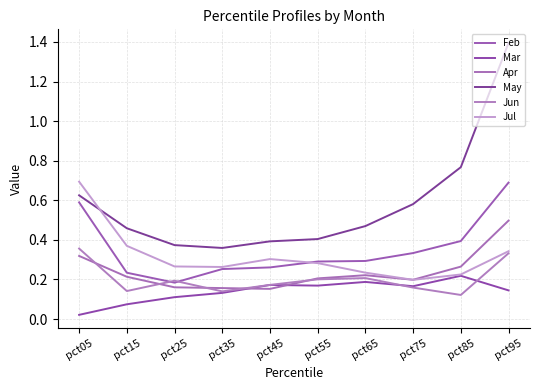

At pct05, list the series in order from smallest to largest.

Mar, Apr, Jun, Feb, May, Jul